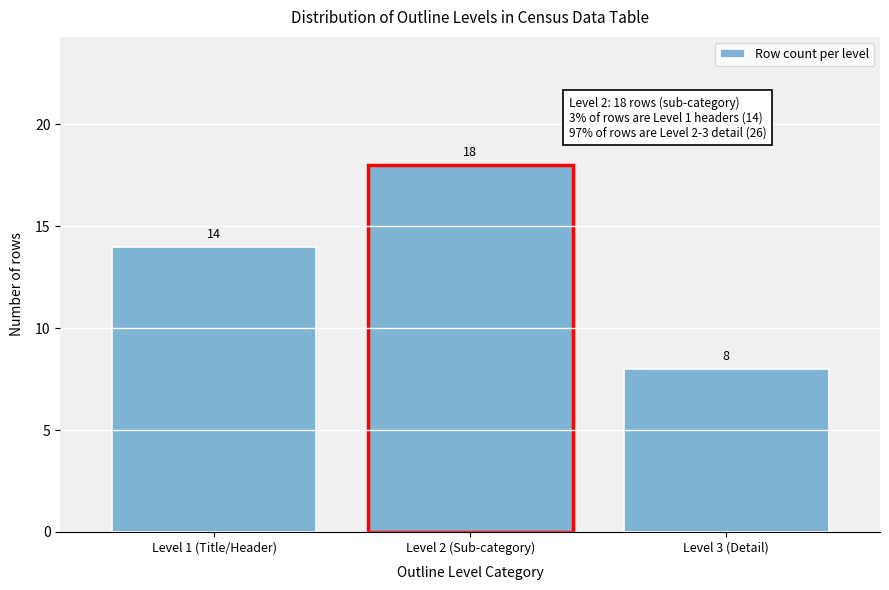

Reading right to left, list all the values displayed in this chart.

Level 3 (Detail)=8	Level 2 (Sub-category)=18	Level 1 (Title/Header)=14